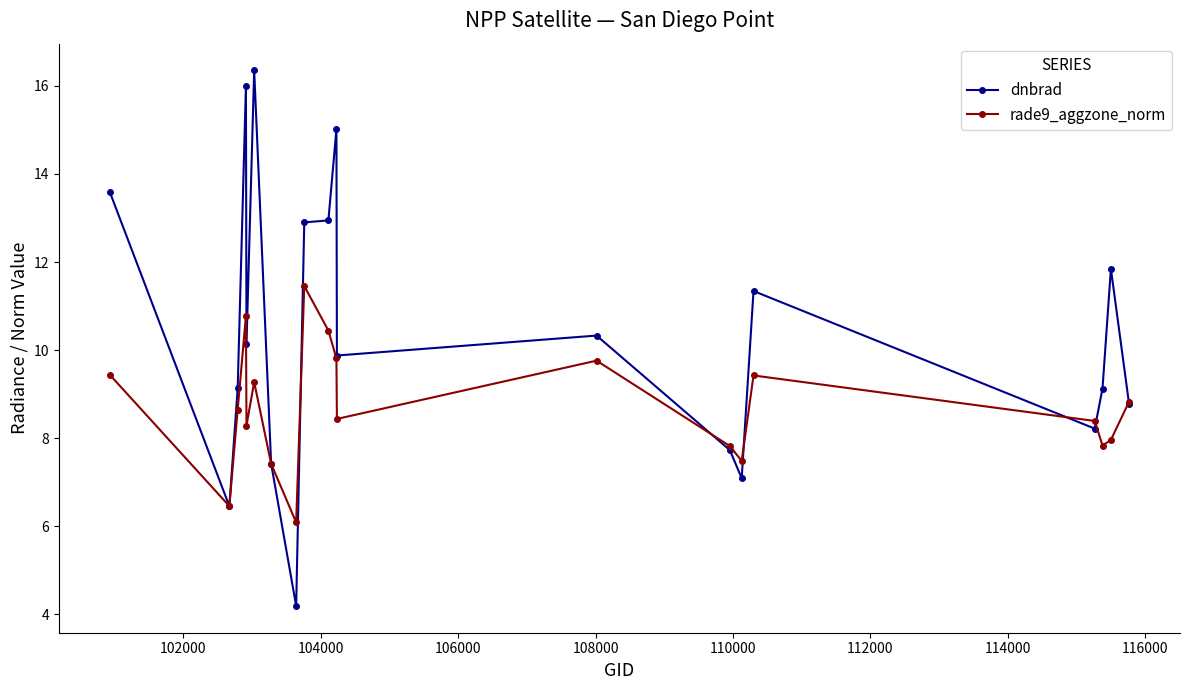

What is the minimum value shown in the chart?

4.2